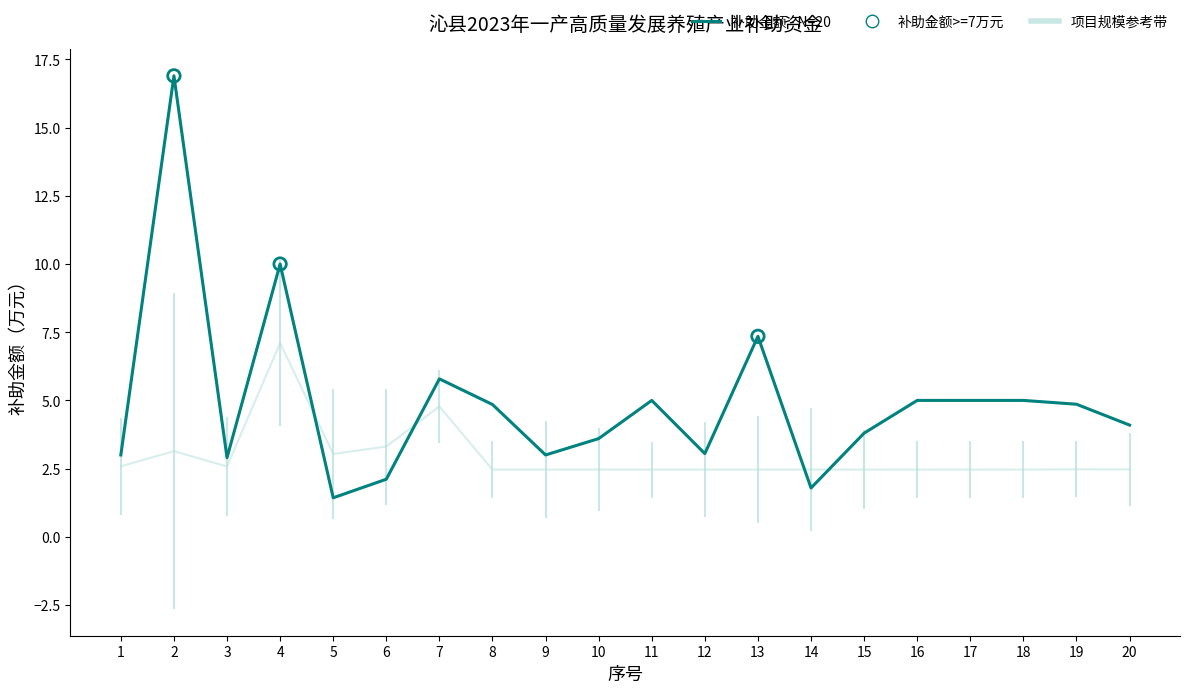

What is the total value across all series at 12?

5.5